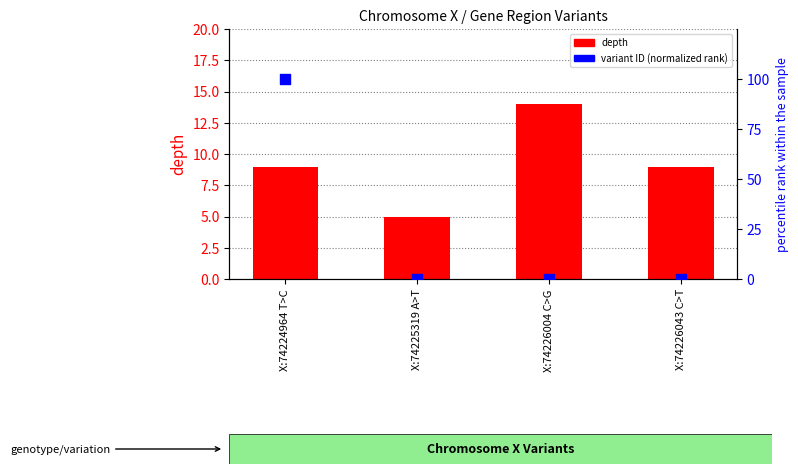

At how many categories does at least one series exceed 62?

1